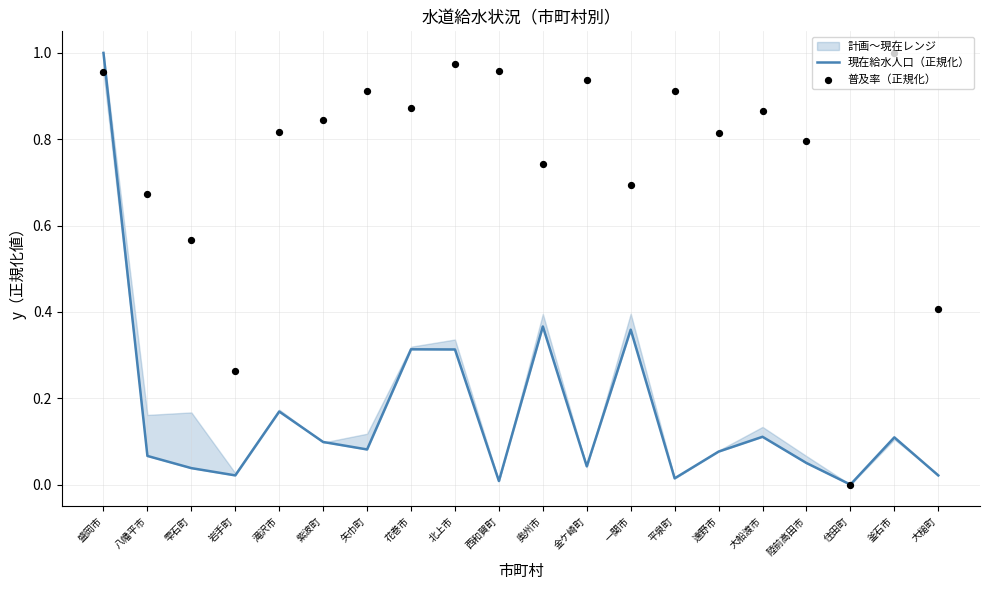

At how many categories does at least one series exceed 0?

19